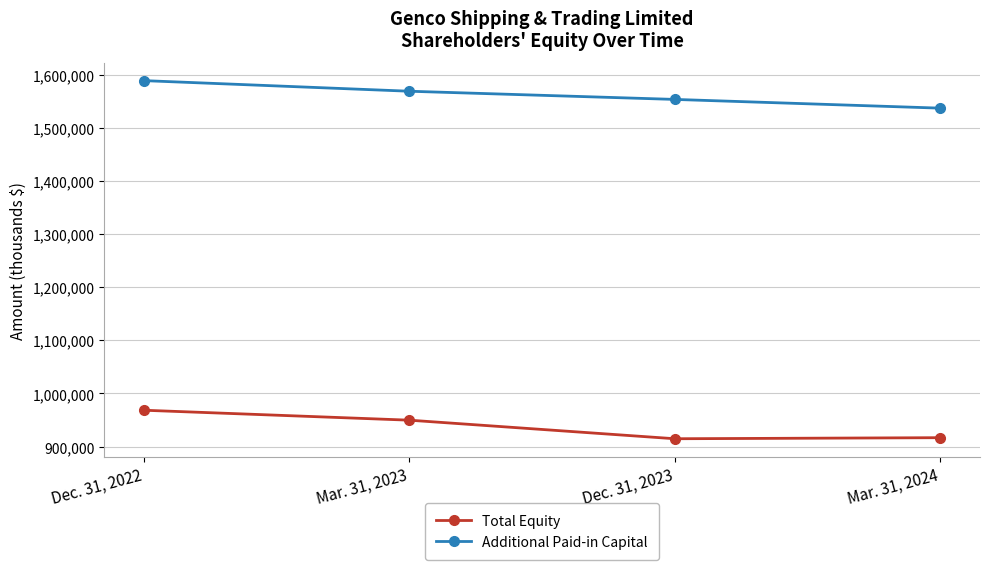

Rank the series by their maximum value, from highest to lowest.

Additional Paid-in Capital, Total Equity